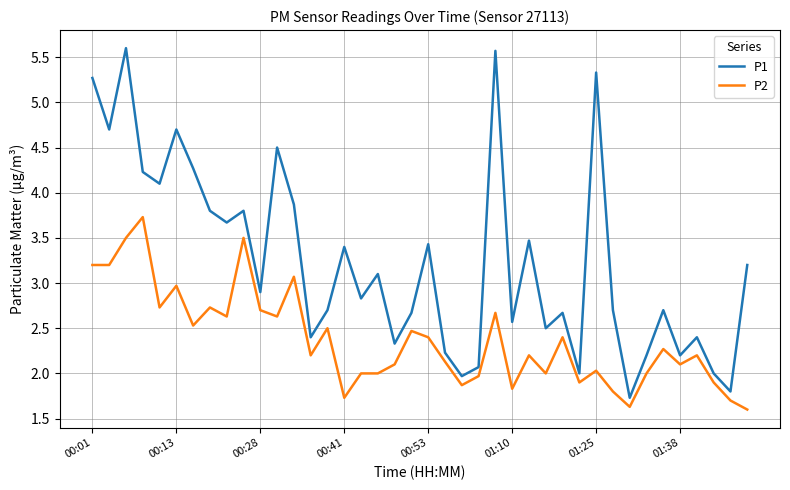

Rank the series by their average value, from highest to lowest.

P1, P2